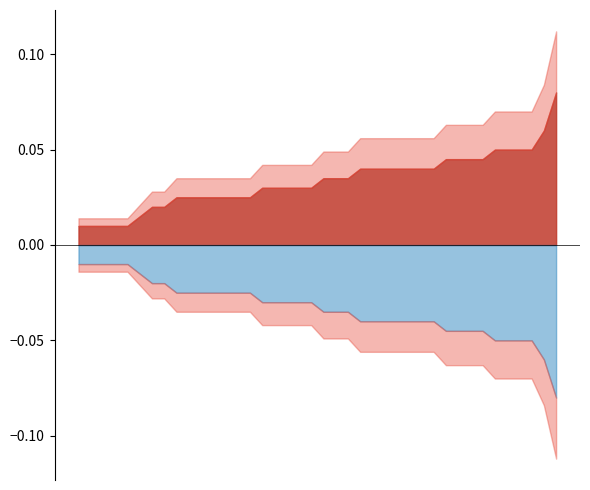

The value of High at 31/03/2024 is 1.0. True or false?

False